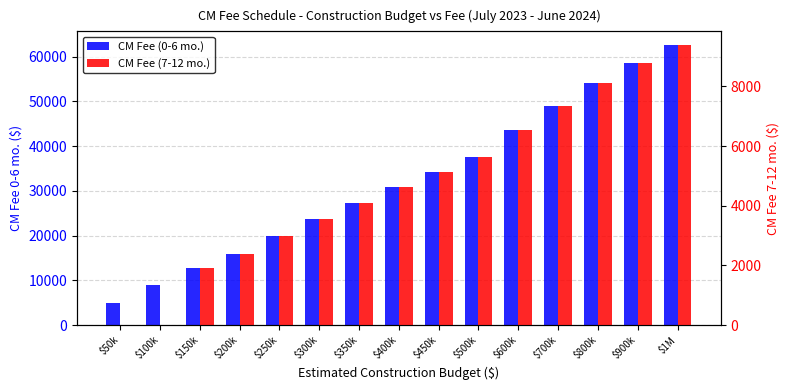

What is the label of the 6th bar from the left?

$300k